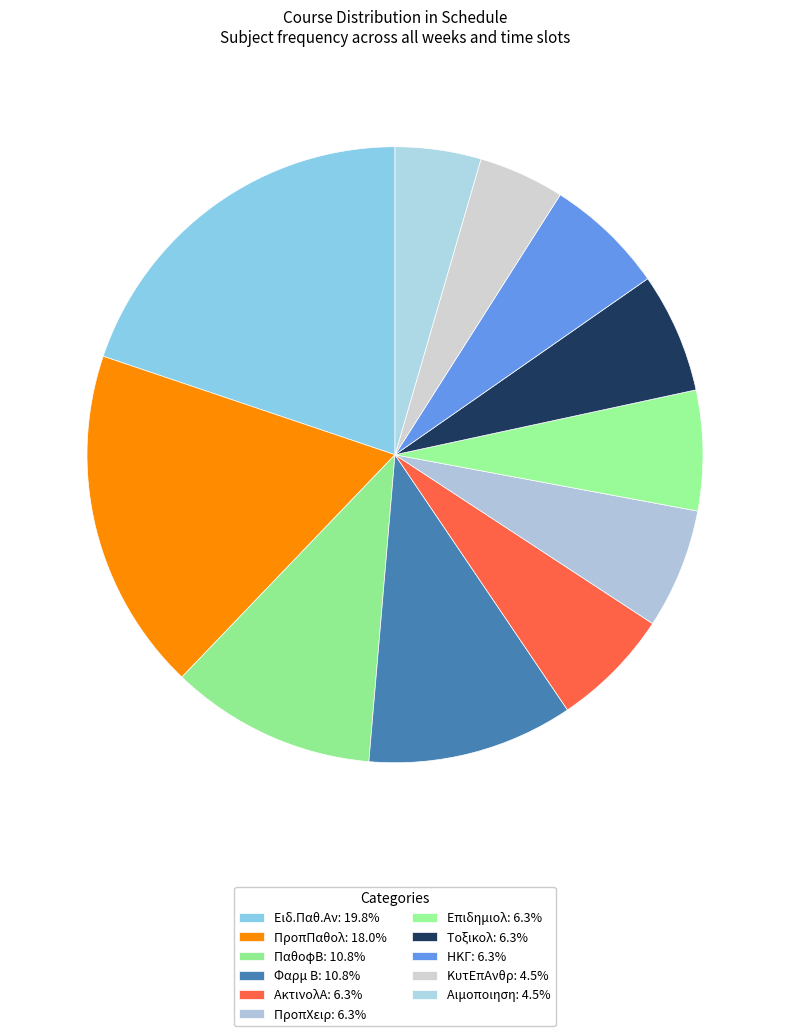

To the nearest percent, what is the difference between the largest and smallest slice percentages?

15%